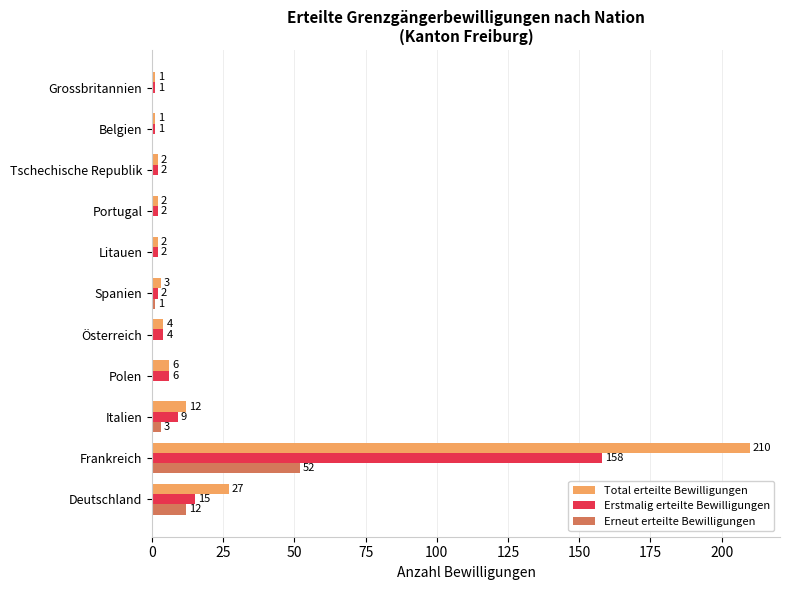

At which label does Erstmalig erteilte Bewilligungen reach its peak?

Frankreich